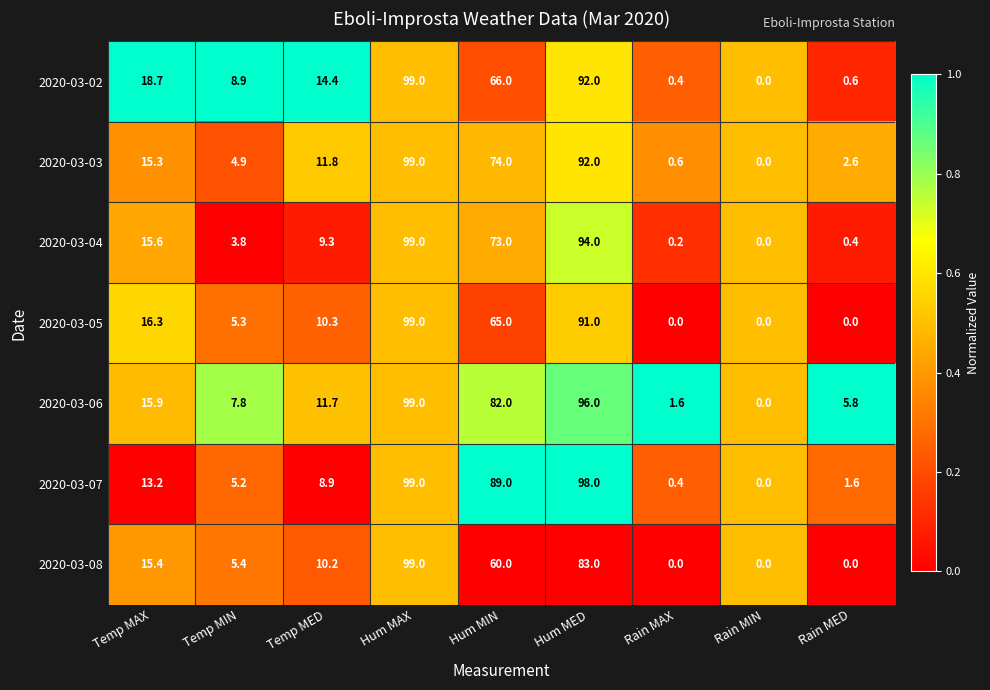

Which series has the largest total across all categories?

2020-03-06